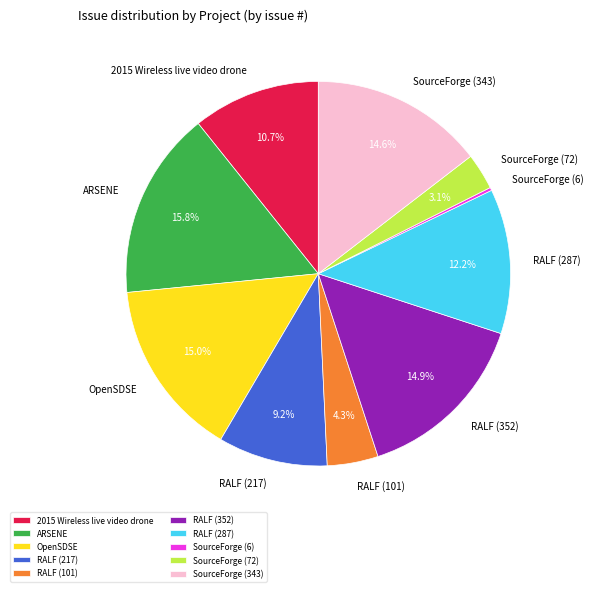

What is the ratio of the value at 2015 Wireless live video drone to the value at ARSENE?

0.7